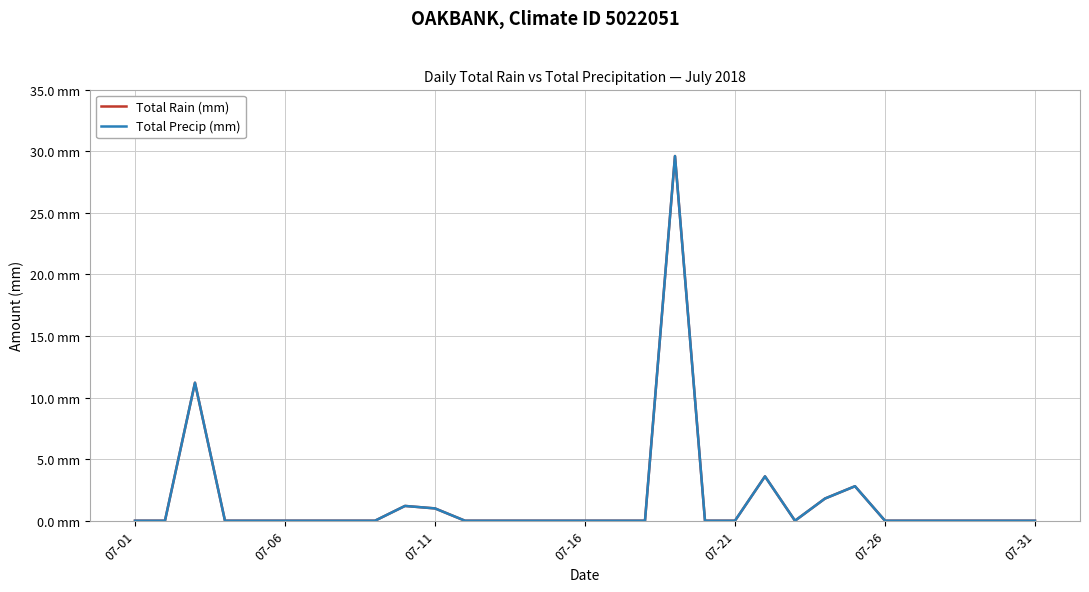

At which category does the chart reach its minimum across all series?

07-01